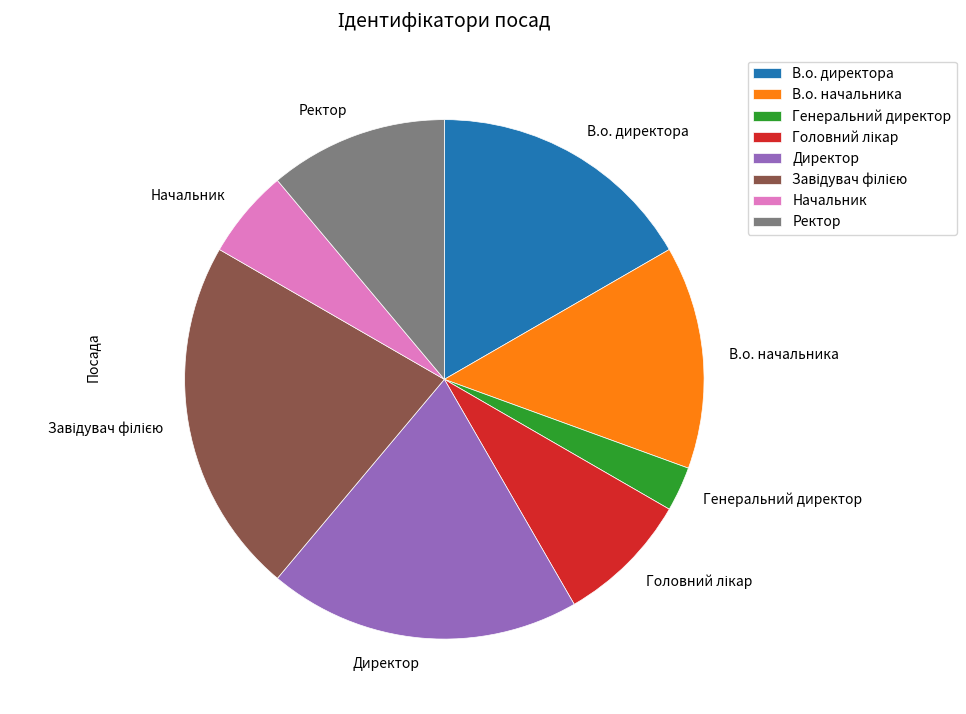

How many slices are in this pie chart?

8